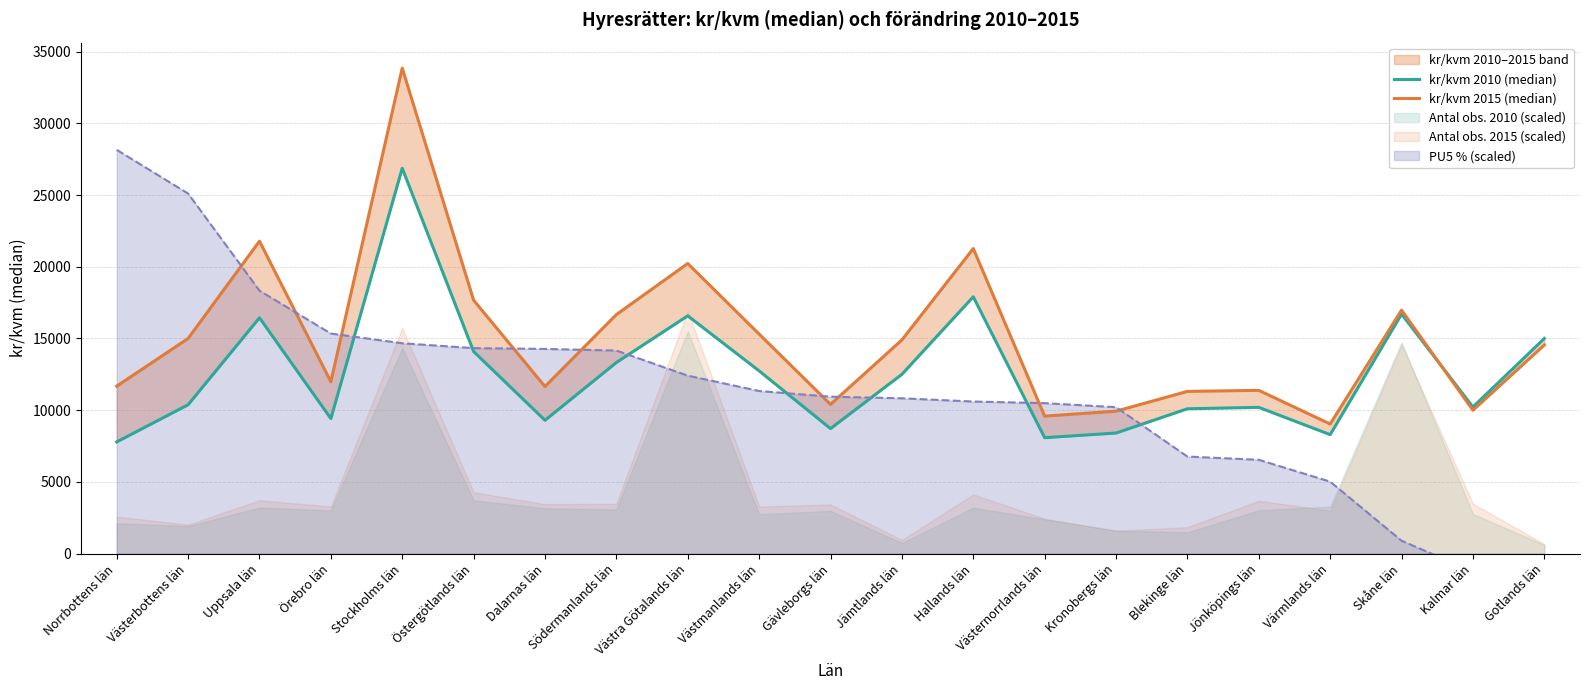

True or false: kr/kvm 2015 (median) and kr/kvm 2010 (median) cross at least once.

True